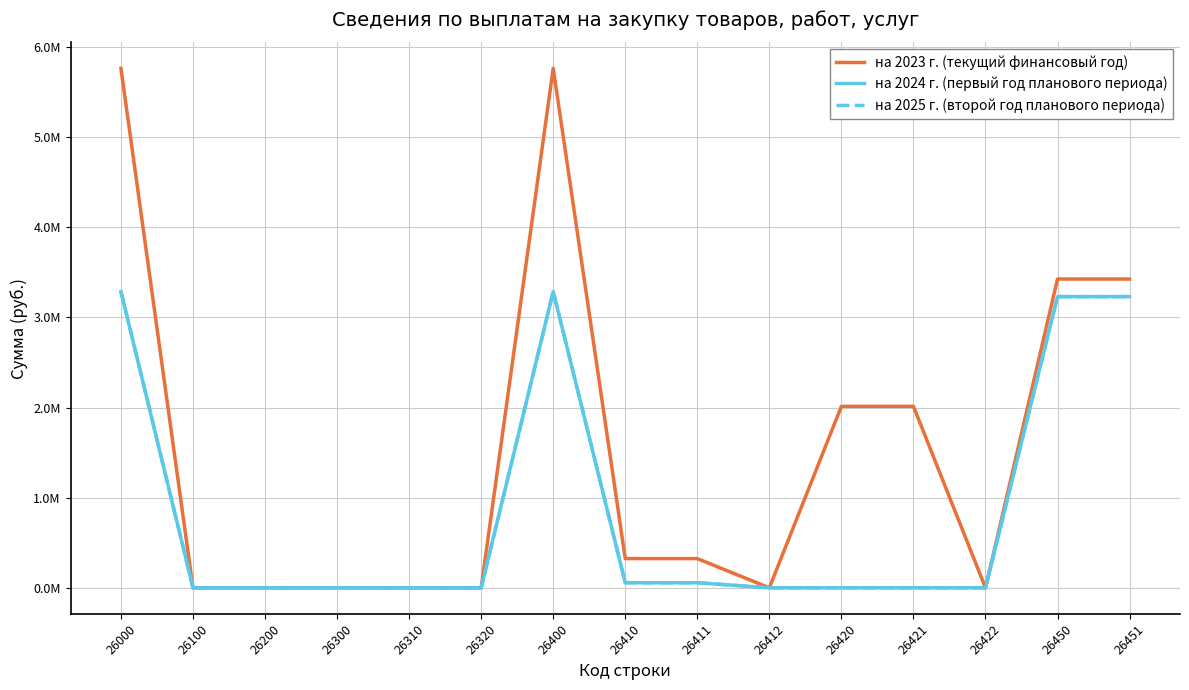

What is the greatest value displayed?

5762305.6